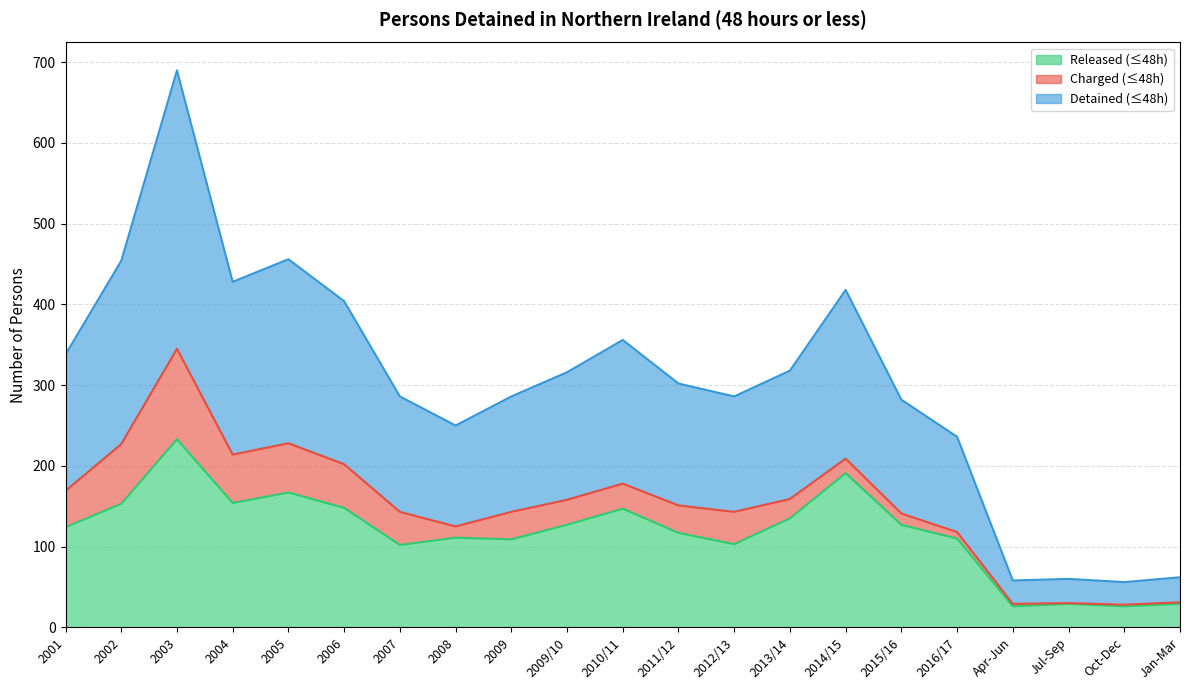

True or false: Detained (≤48h) has more than 1 points higher than both neighbors.

True